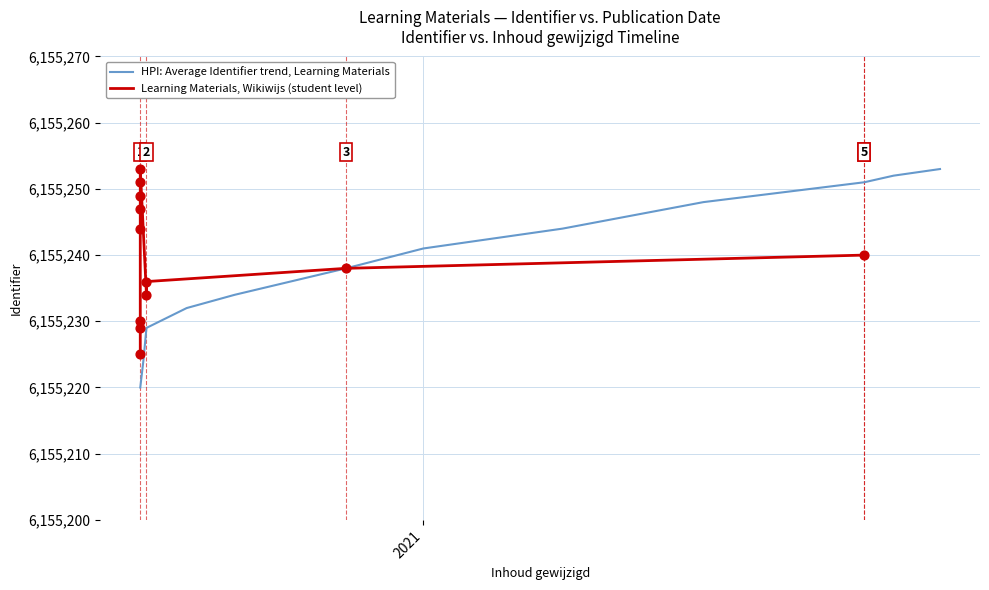

Which series has the largest Y range (max minus min)?

HPI: Average Identifier trend, Learning Materials